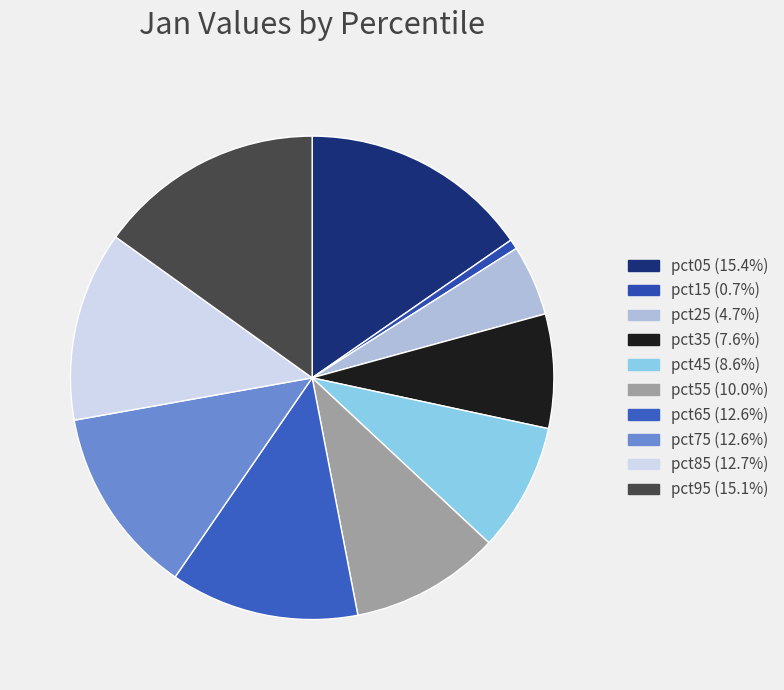

Count the number of slices in the pie.

10